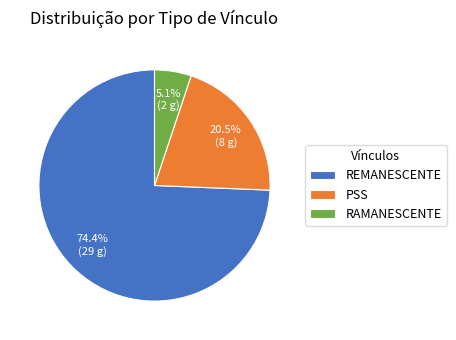

Which category accounts for the majority?

REMANESCENTE